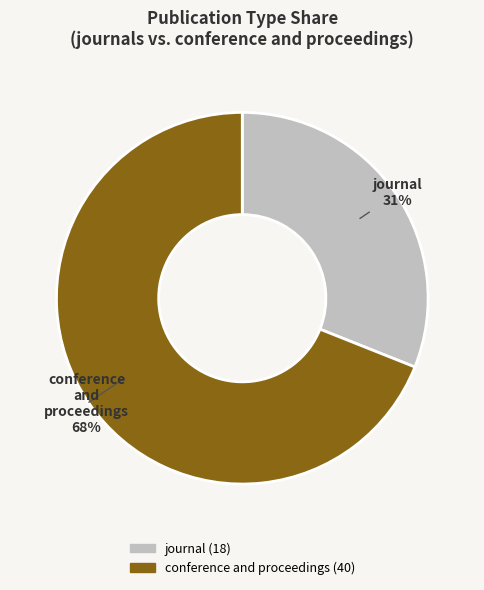

To the nearest percent, what is the difference between the journal and conference and proceedings slice percentages?

38%